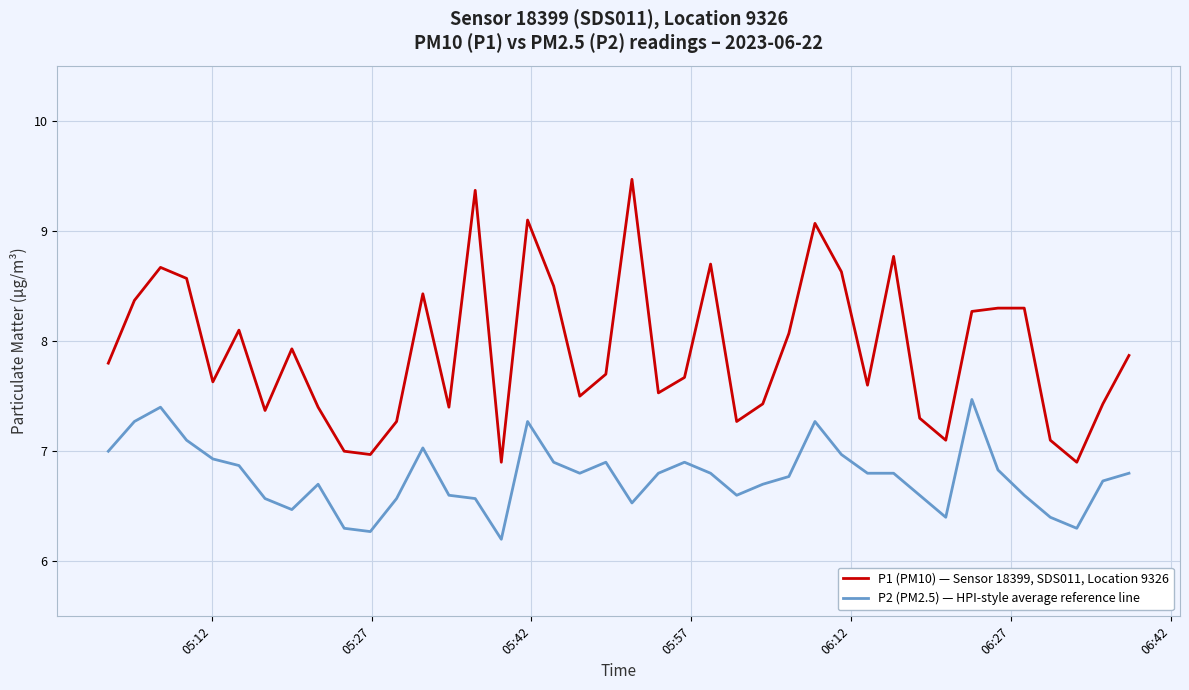

What is the maximum value shown in the chart?

9.5